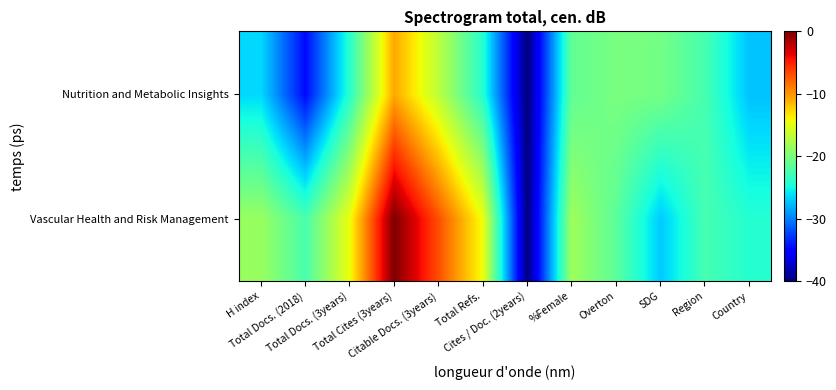

What is the total value across all series at Total Refs.?

-38.8